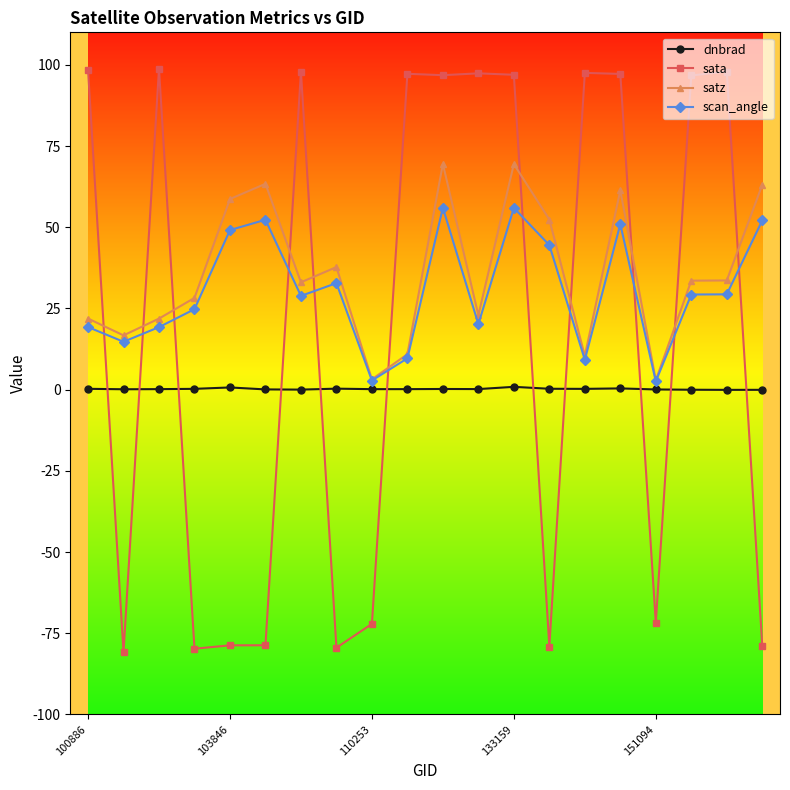

What is the highest value of the sata series?

98.8